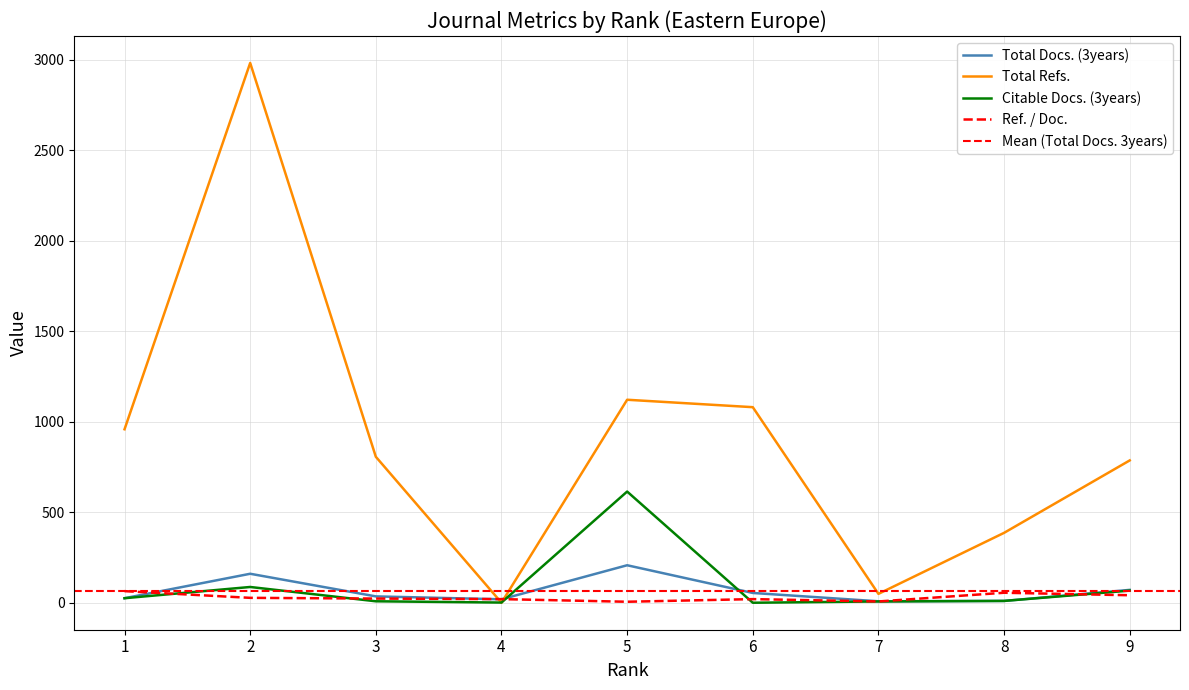

At which category does Total Docs. (3years) reach its first local peak?

2